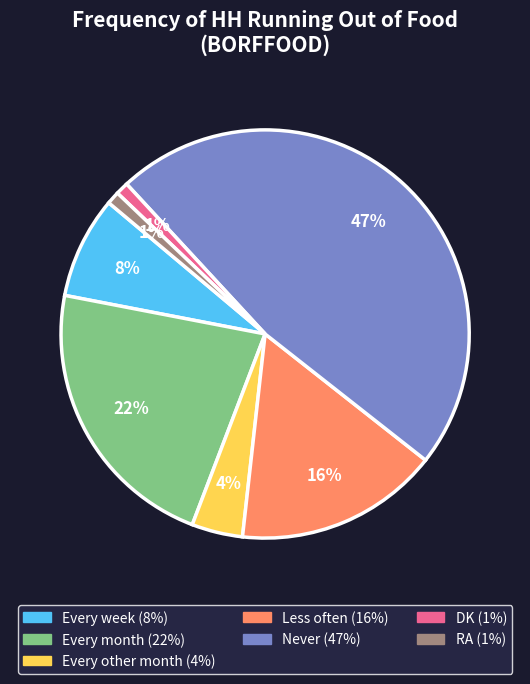

True or false: DK accounts for 1% of the total.

True